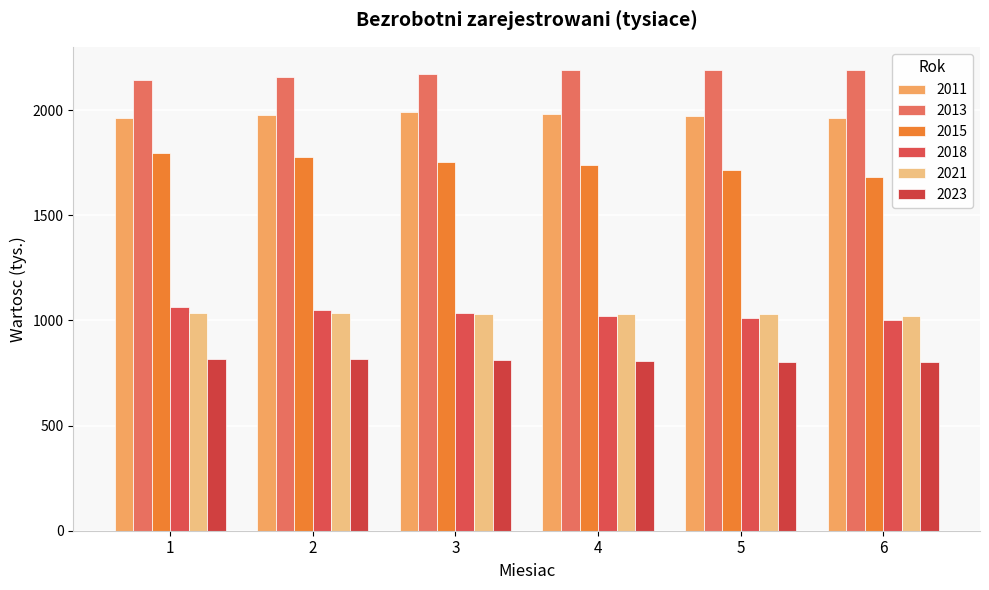

Rank the categories by 2018 value from lowest to highest.

6, 5, 4, 3, 2, 1